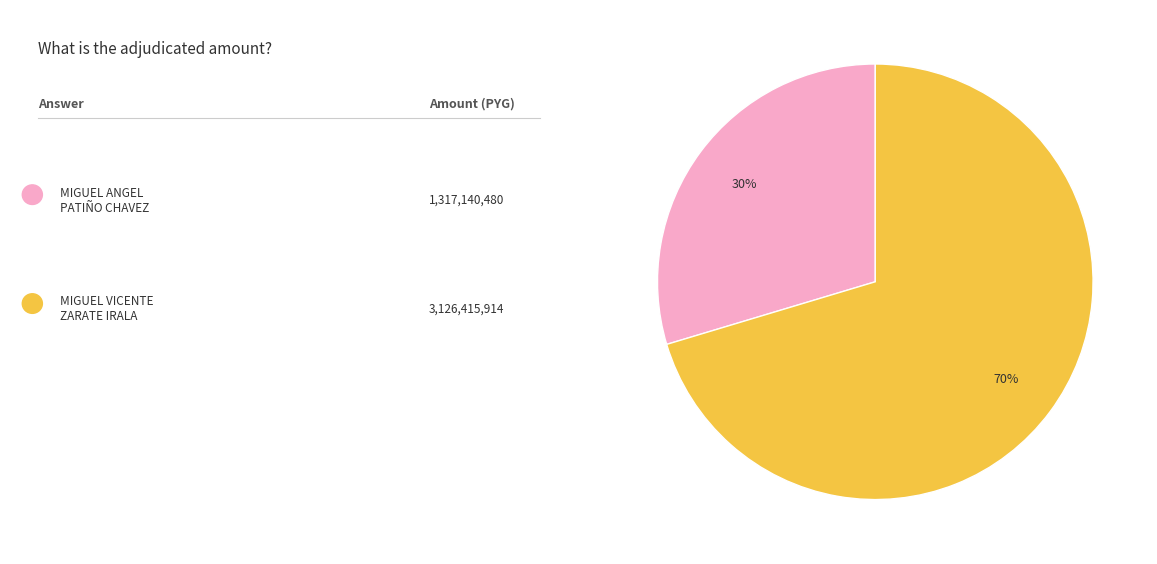

Is there a majority slice in this chart?

Yes